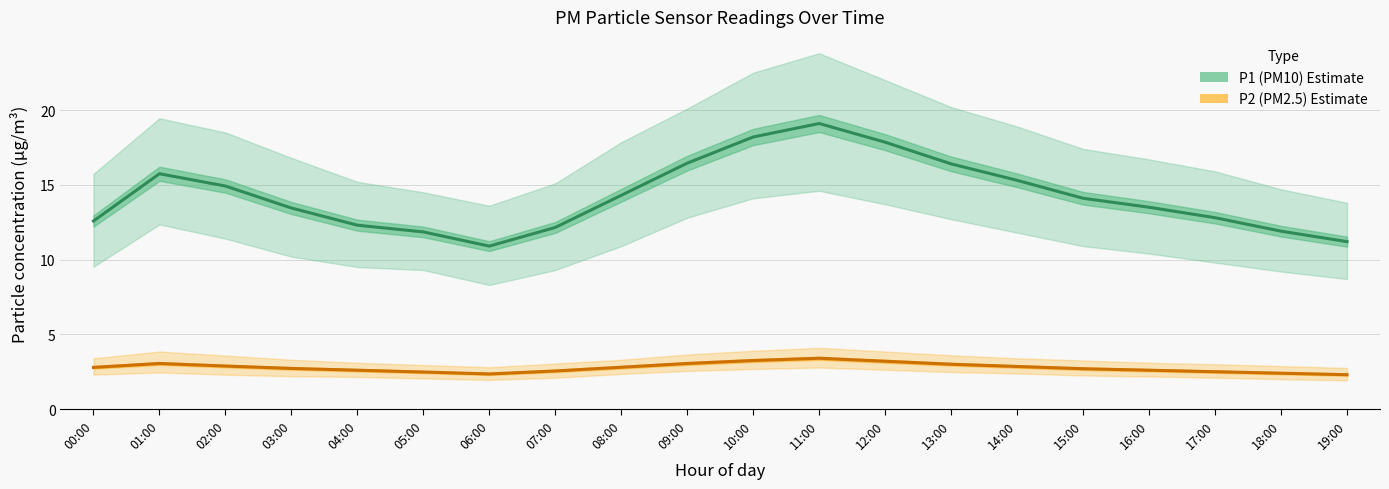

Reading right to left, what are all the values shown in this chart?

P1 (PM10) Estimate: 11.2	11.9	12.8	13.5	14.1	15.3	16.4	17.9	19.1	18.2	16.4	14.3	12.2	10.9	11.8	12.3	13.4	14.9	15.7	12.6
P2 (PM2.5) Estimate: 2.3	2.4	2.5	2.6	2.7	2.9	3.0	3.2	3.4	3.2	3.0	2.8	2.5	2.4	2.5	2.6	2.7	2.9	3.0	2.8